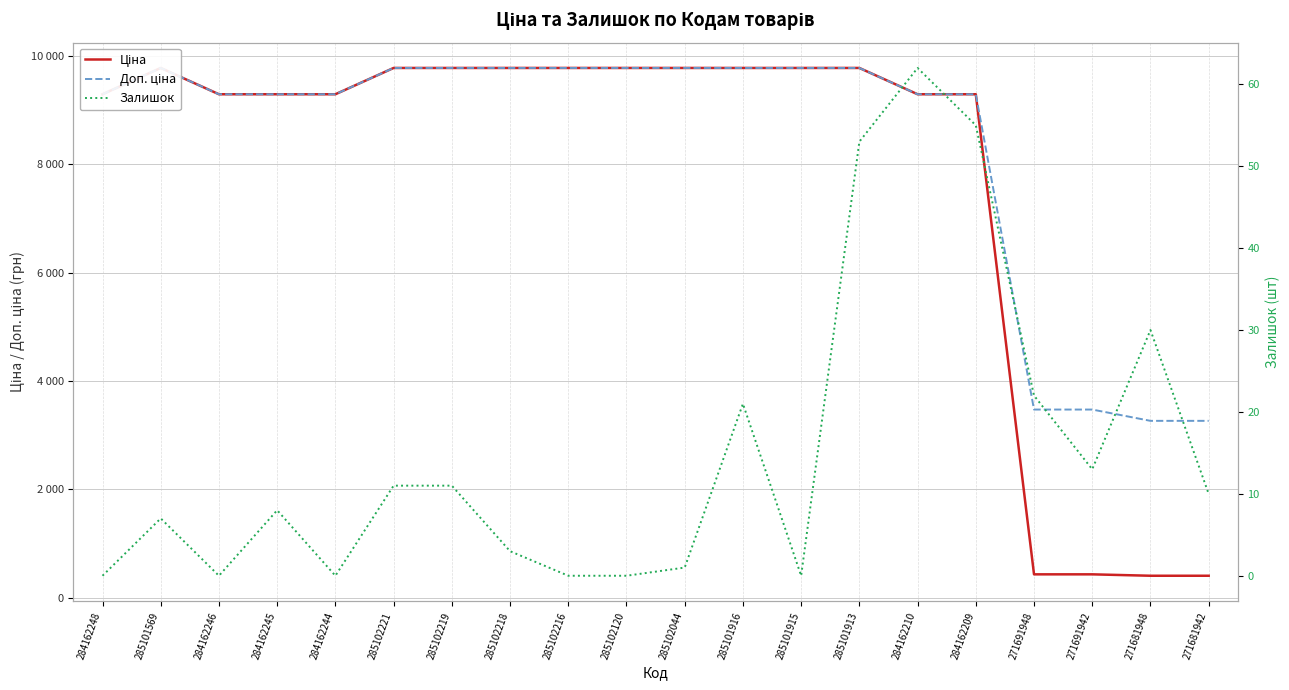

True or false: Залишок and Доп. ціна cross at least once.

False